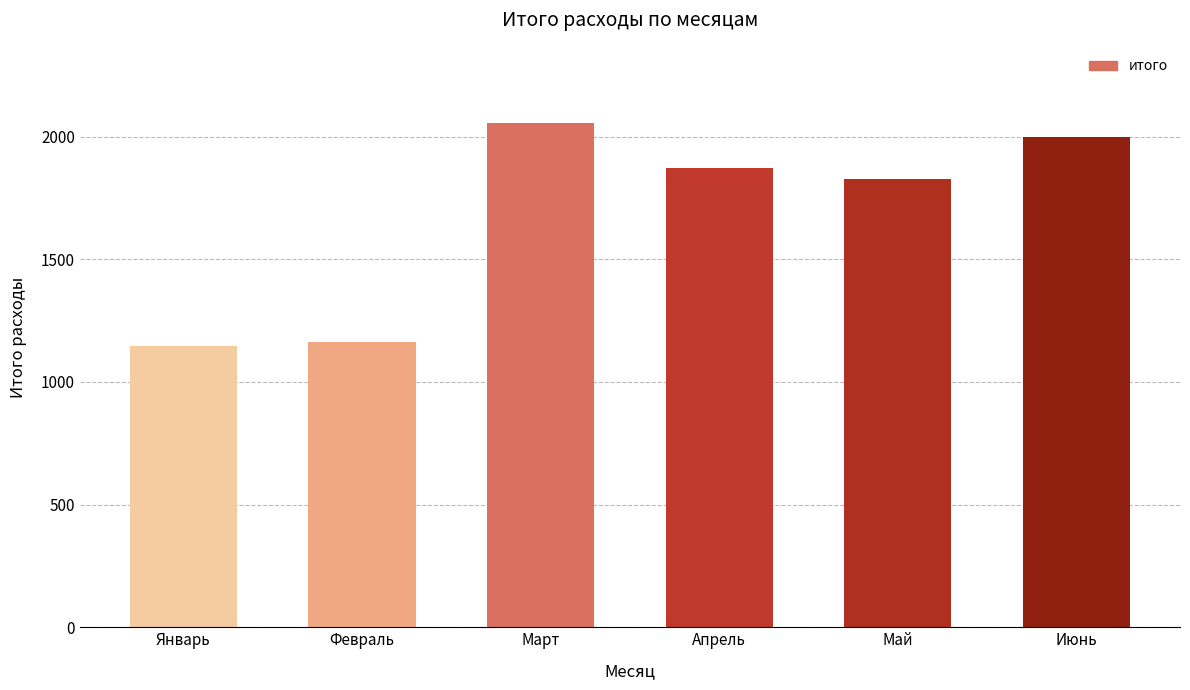

Reading left to right, list all the values displayed in this chart.

Январь=1145.4	Февраль=1163.7	Март=2057.1	Апрель=1871.9	Май=1829.0	Июнь=1999.8